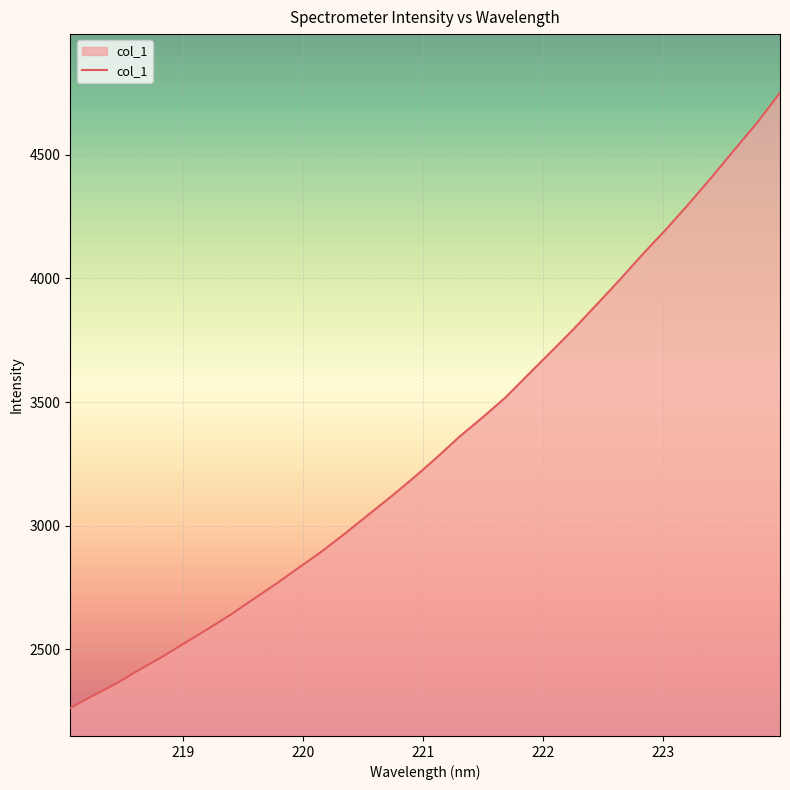

What is the minimum value shown in the chart?

2262.9